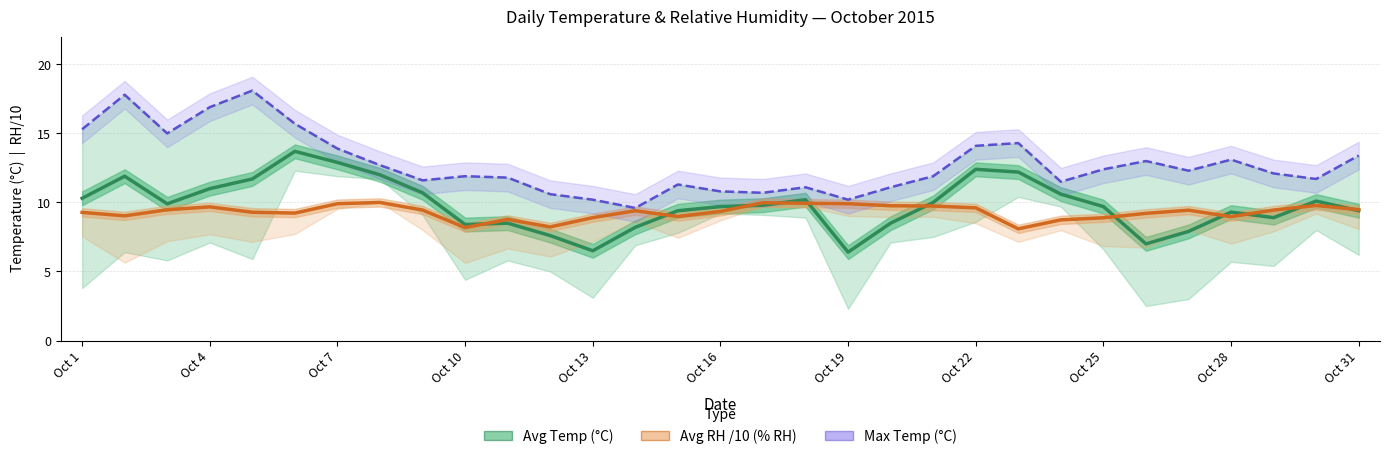

How many times do Avg Temp (°C) and Avg RH /10 (% RH) cross each other?

11